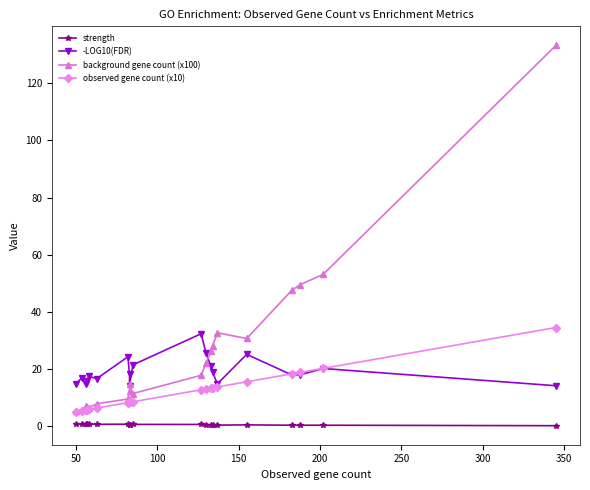

True or false: -LOG10(FDR) has more than 0 points higher than both neighbors.

True